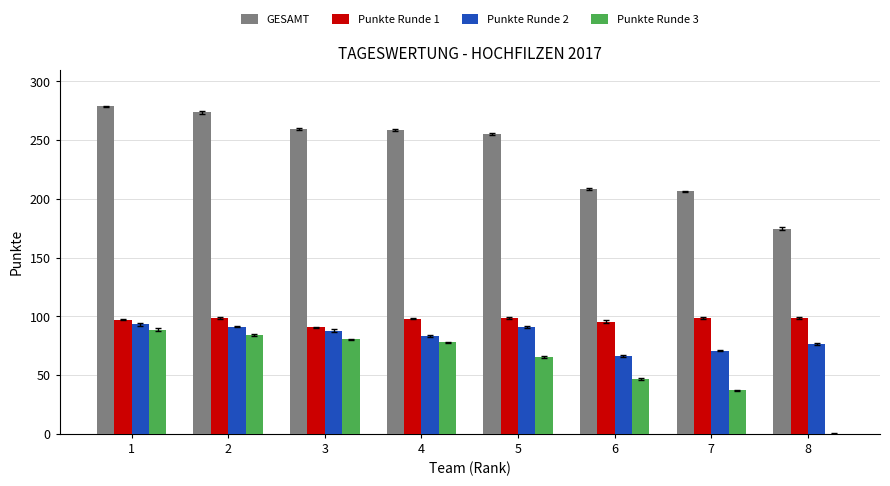

What is the average value of the Punkte Runde 3 series?

60.0